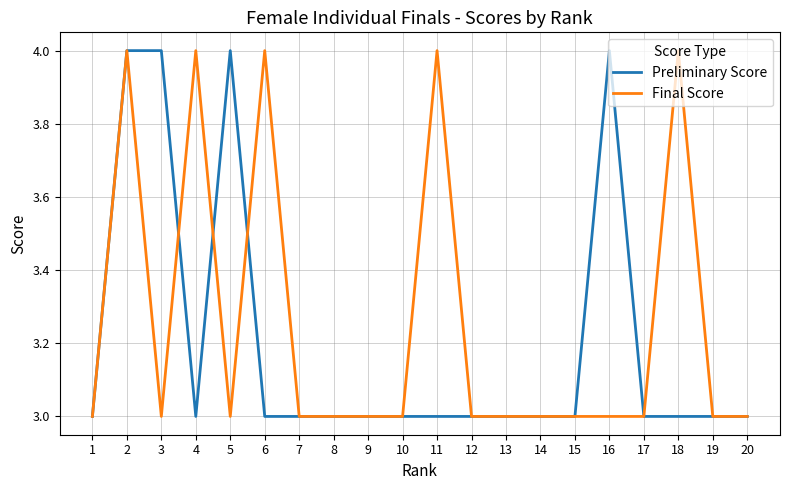

At which category does Final Score reach its first local valley?

3